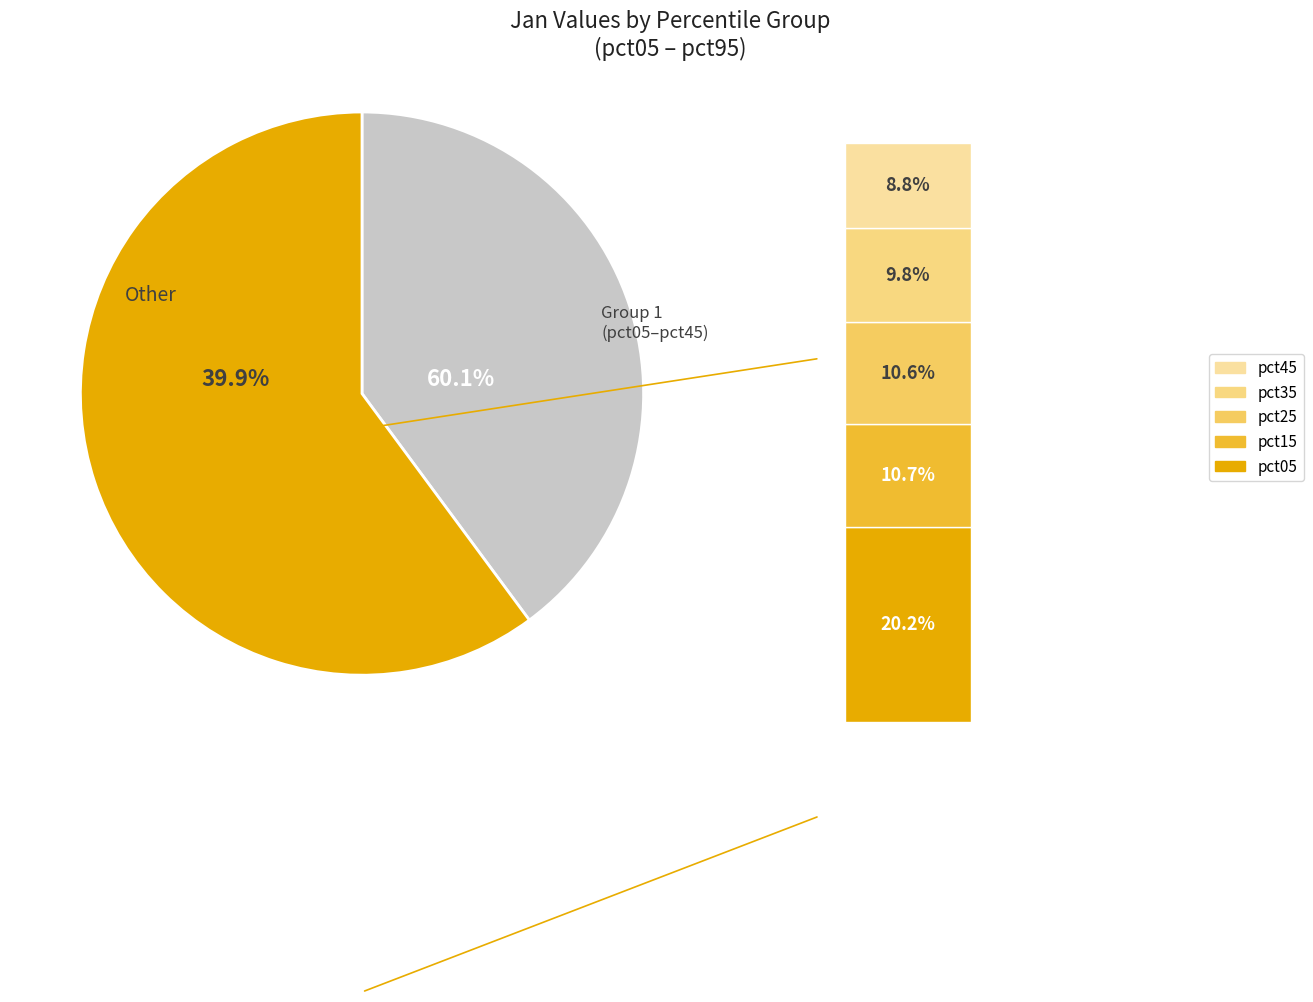

Is the sum of pct15 and pct45 greater than half?

No